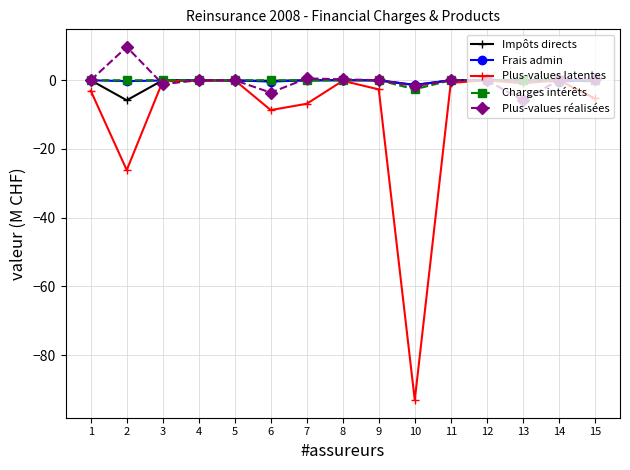

What is the difference between the maximum and minimum values in the Plus-values latentes series?

93.1